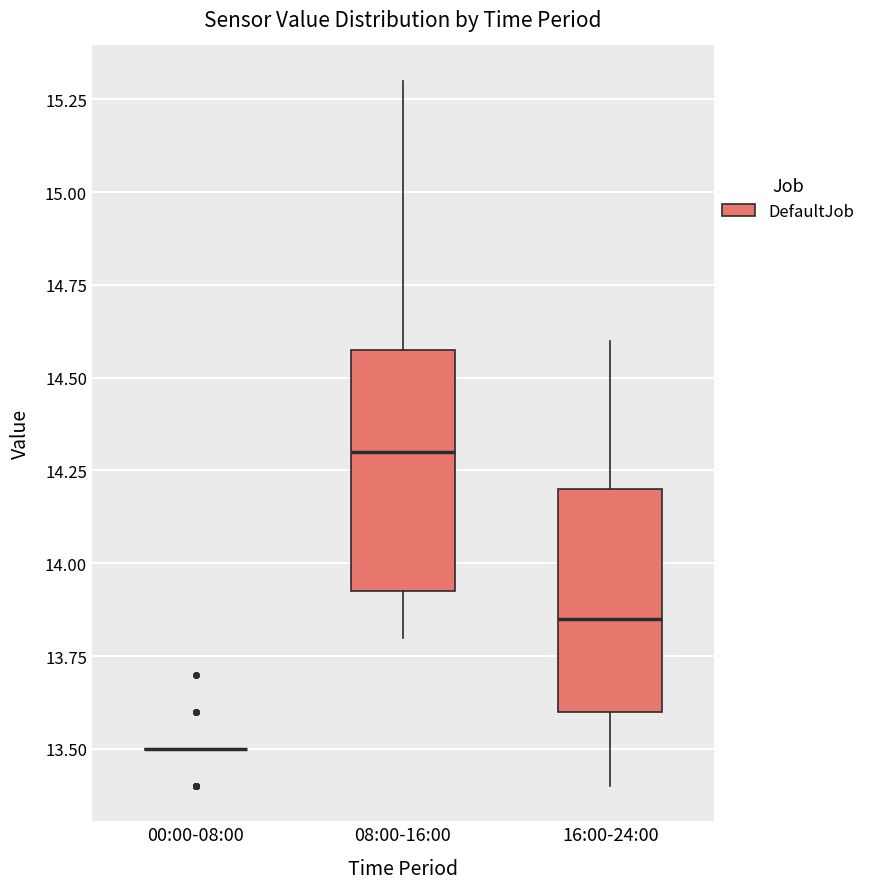

Where is the upper edge of the box for 08:00-16:00 on the y-axis? The values are not printed on the chart, so give them approximately, as read against the axis.

14.60